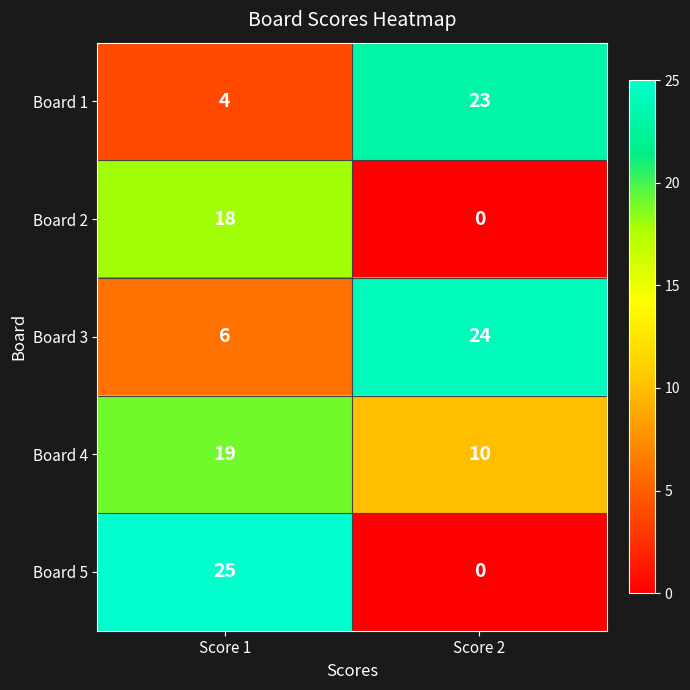

Rank the series by their maximum value, from highest to lowest.

Board 5, Board 3, Board 1, Board 4, Board 2